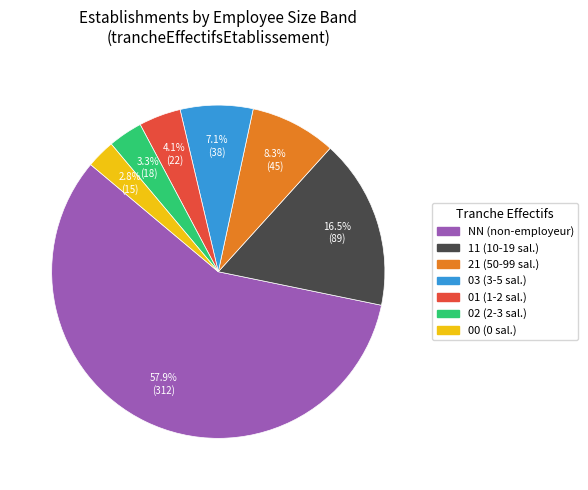

What portion of the pie excludes 21?

91.7%